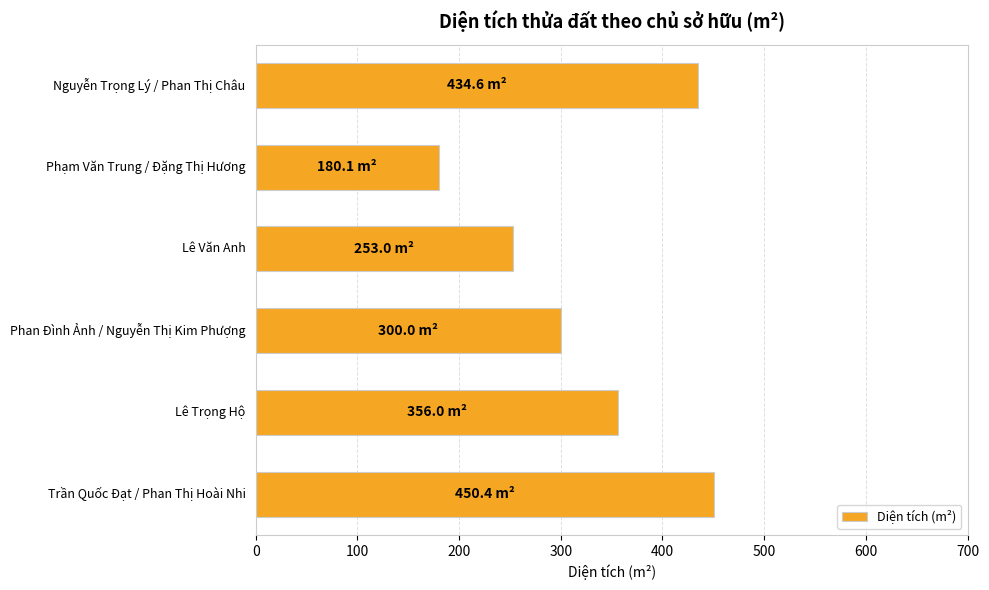

What is the difference between the maximum and minimum values?

270.3